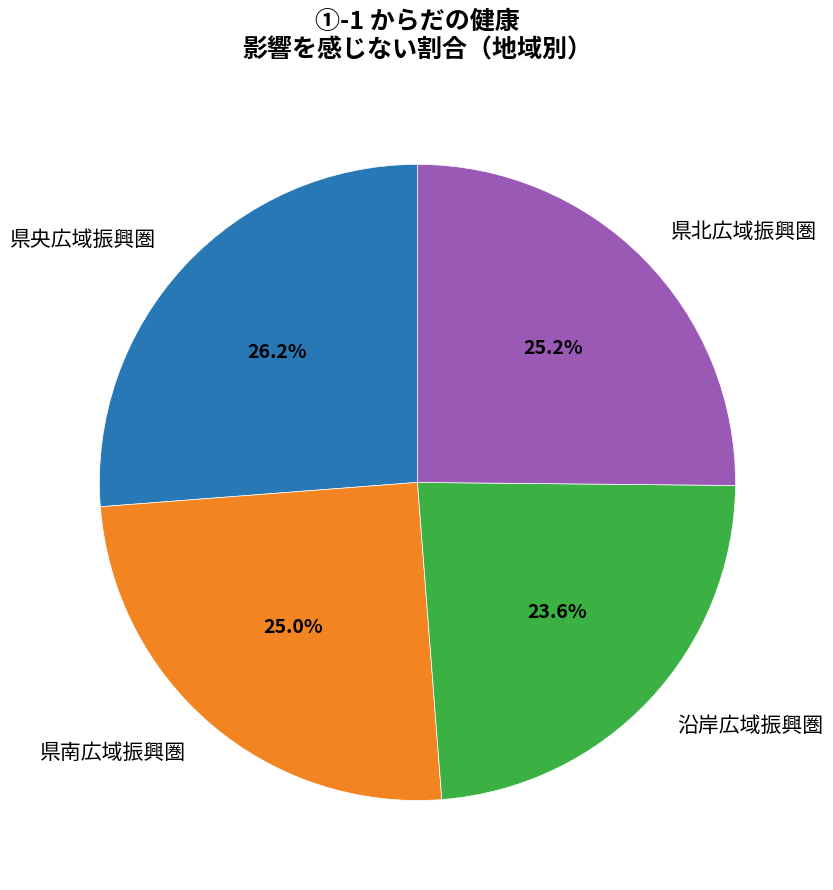

How many slices are in this pie chart?

4